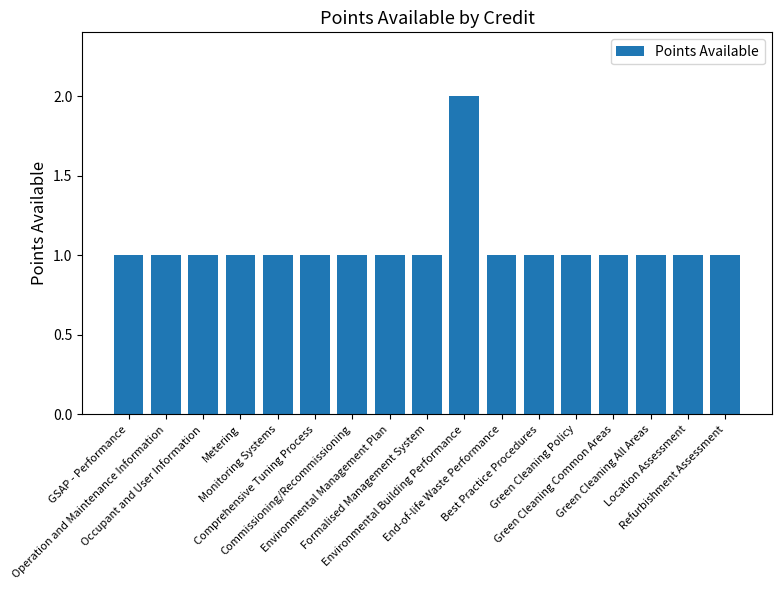

The value at Environmental Management Plan is 1. True or false?

True